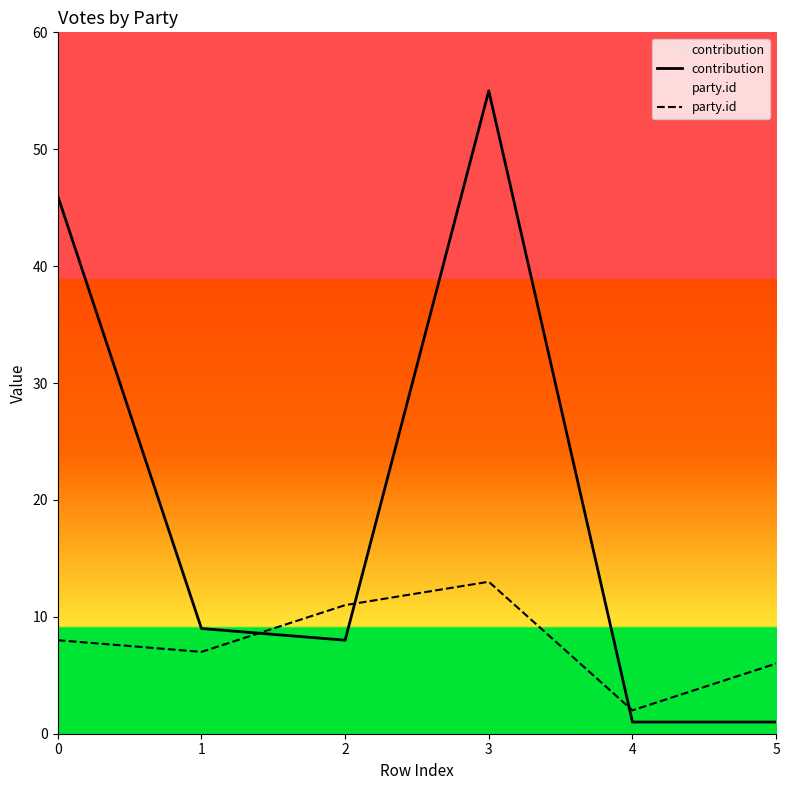

How many interior local valleys does the party.id series have?

2